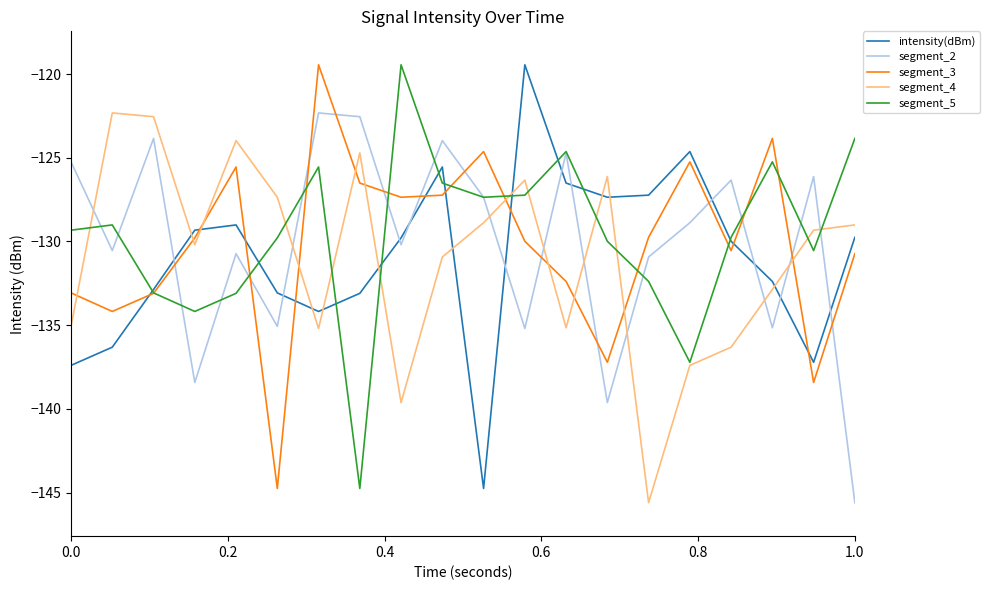

What is the sum of all segment_4 values?

-2618.9